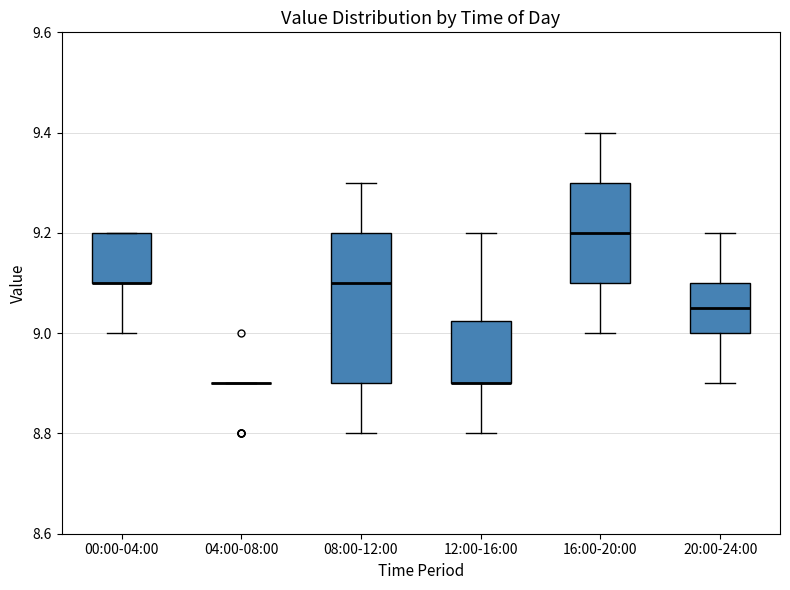

Which box is the tallest, from its lower edge to its upper edge?

08:00-12:00